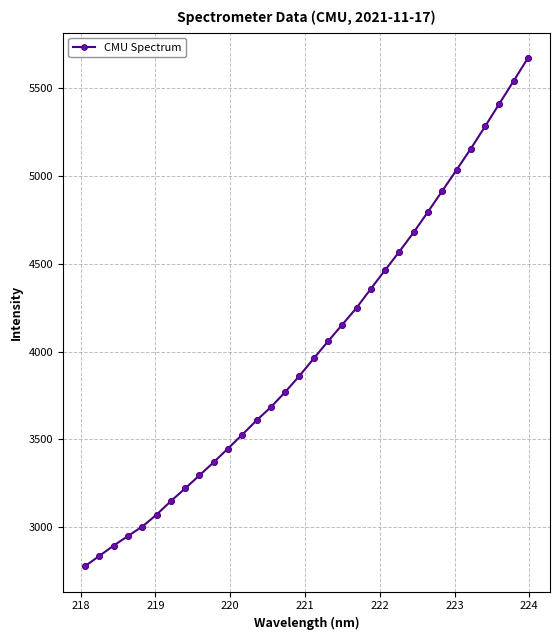

What is the average value?

4024.3